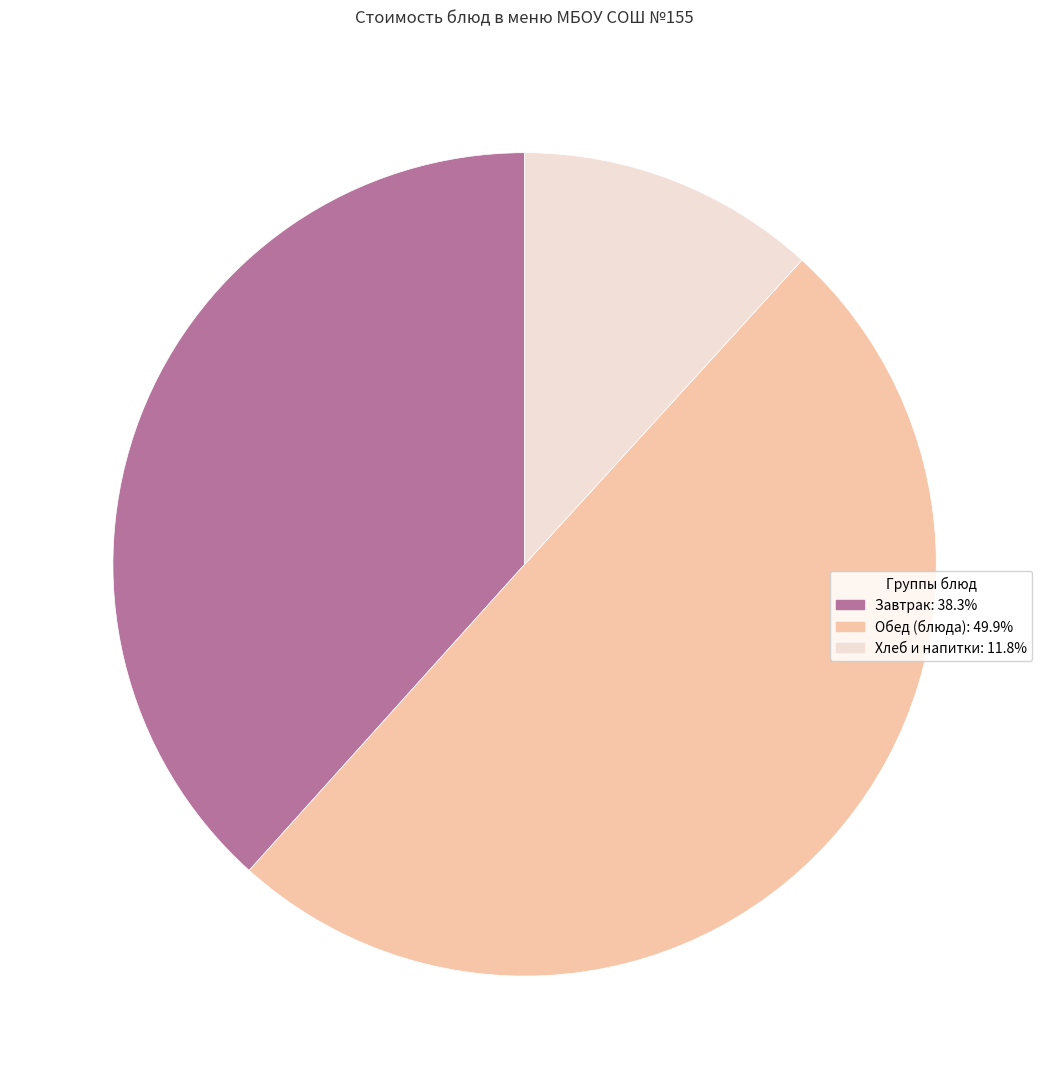

Count the number of slices in the pie.

3